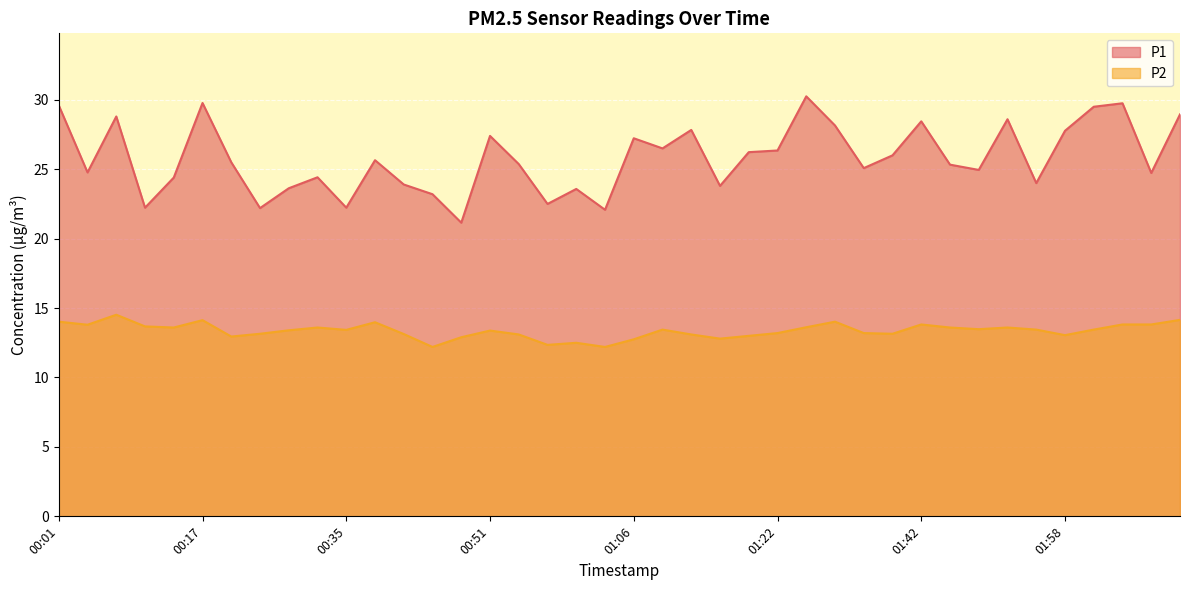

True or false: P1 has a value of 44.2 at 00:54.

False